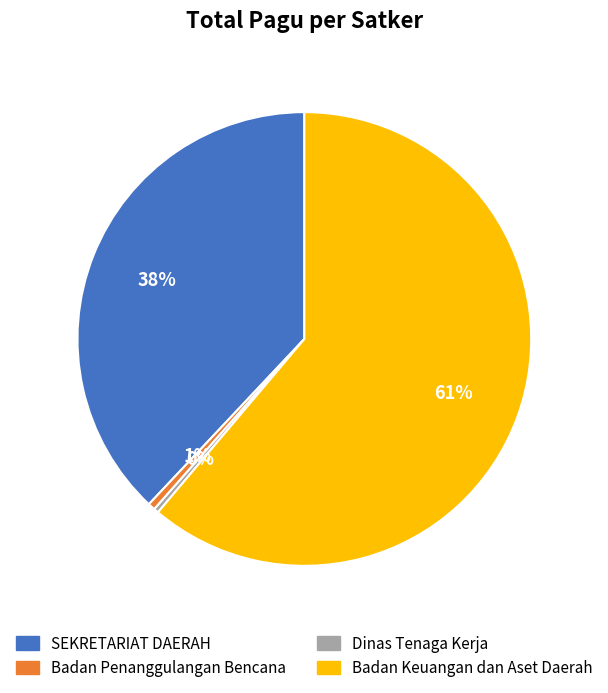

To the nearest percent, what is the difference between the Badan Keuangan dan Aset Daerah and Dinas Tenaga Kerja slice percentages?

61%